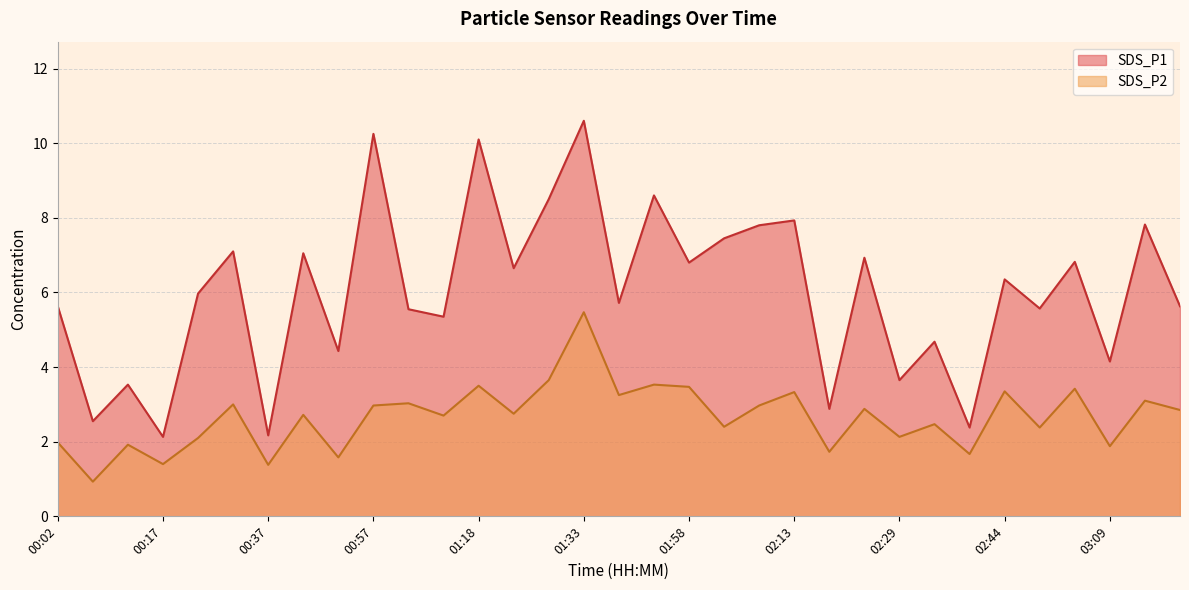

True or false: SDS_P1 has more than 0 points higher than both neighbors.

True